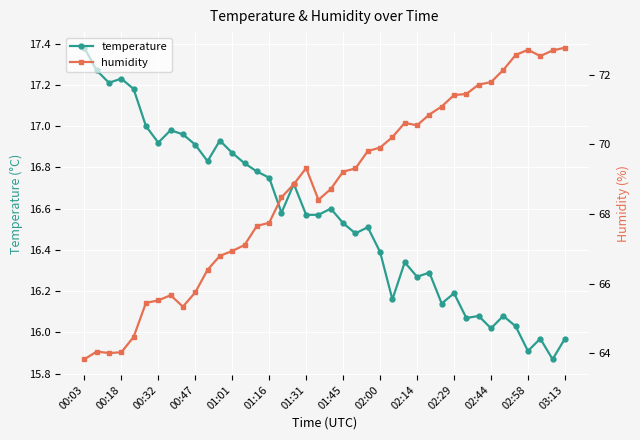

Which category has the highest value in the temperature series?

00:03